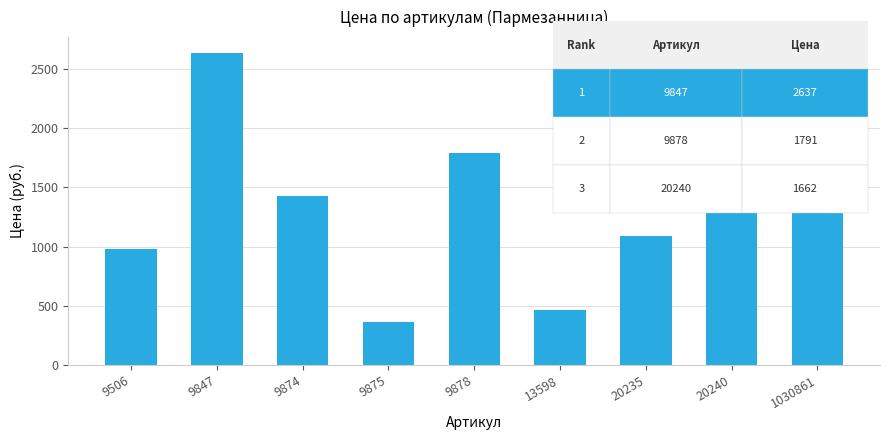

The value at 13598 is 463. True or false?

True